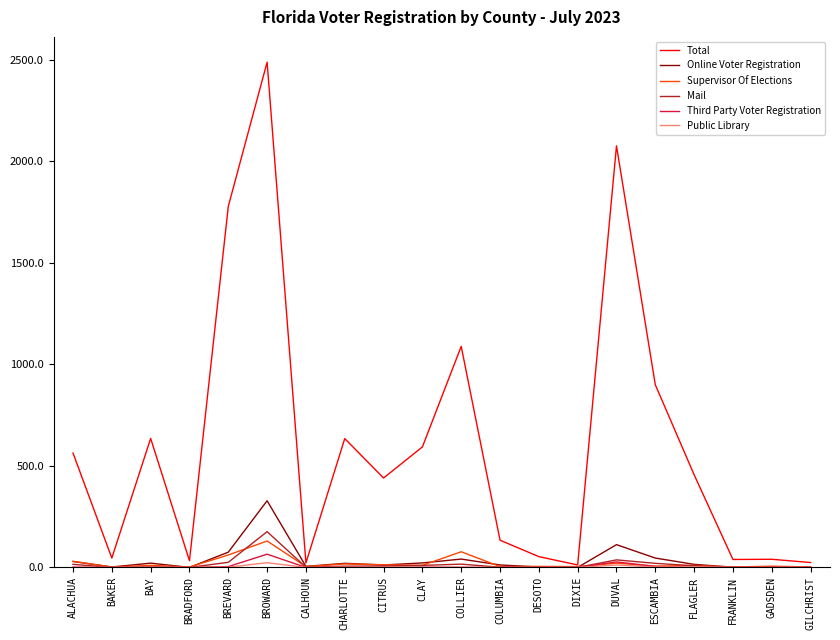

Which label corresponds to the largest value in the chart?

BROWARD